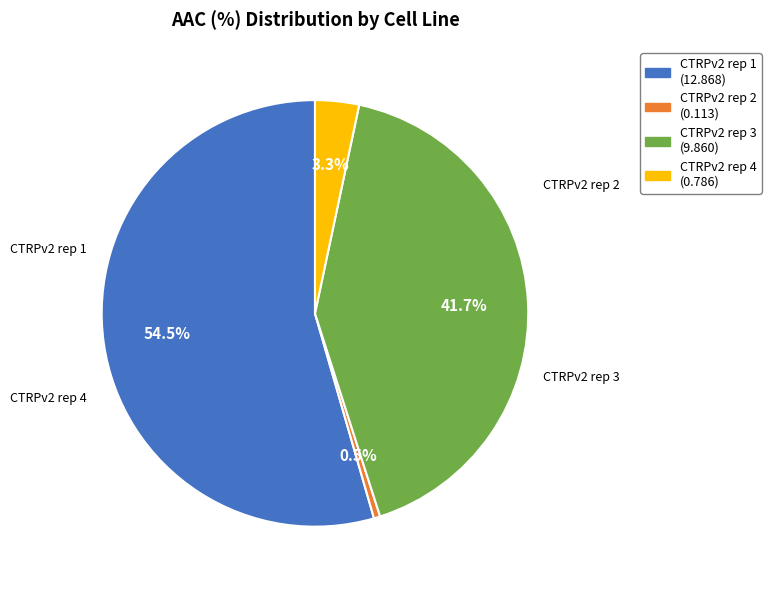

Between CTRPv2 rep 3 and CTRPv2 rep 2, which is larger?

CTRPv2 rep 3